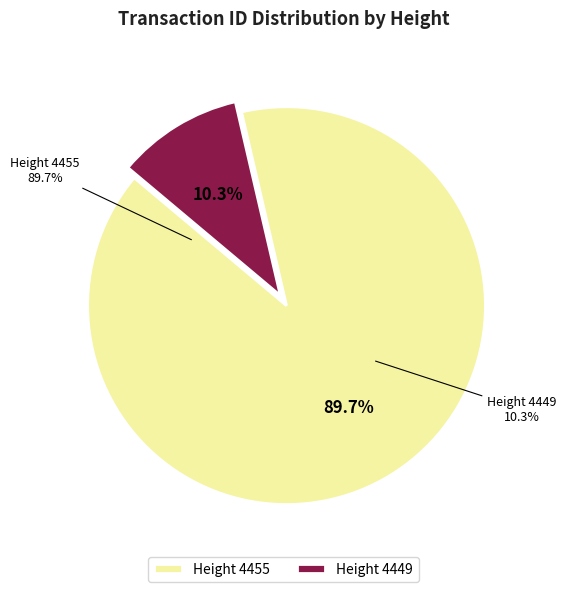

Between 4455 and 4449, which is larger?

4455